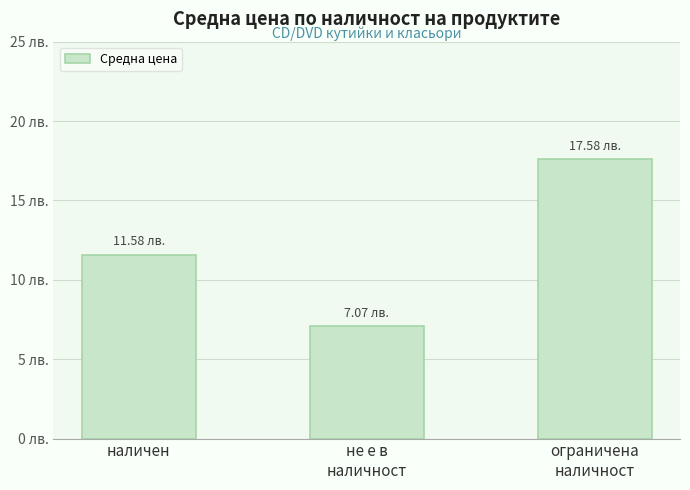

Is it true that the value at наличен is 17.8?

False